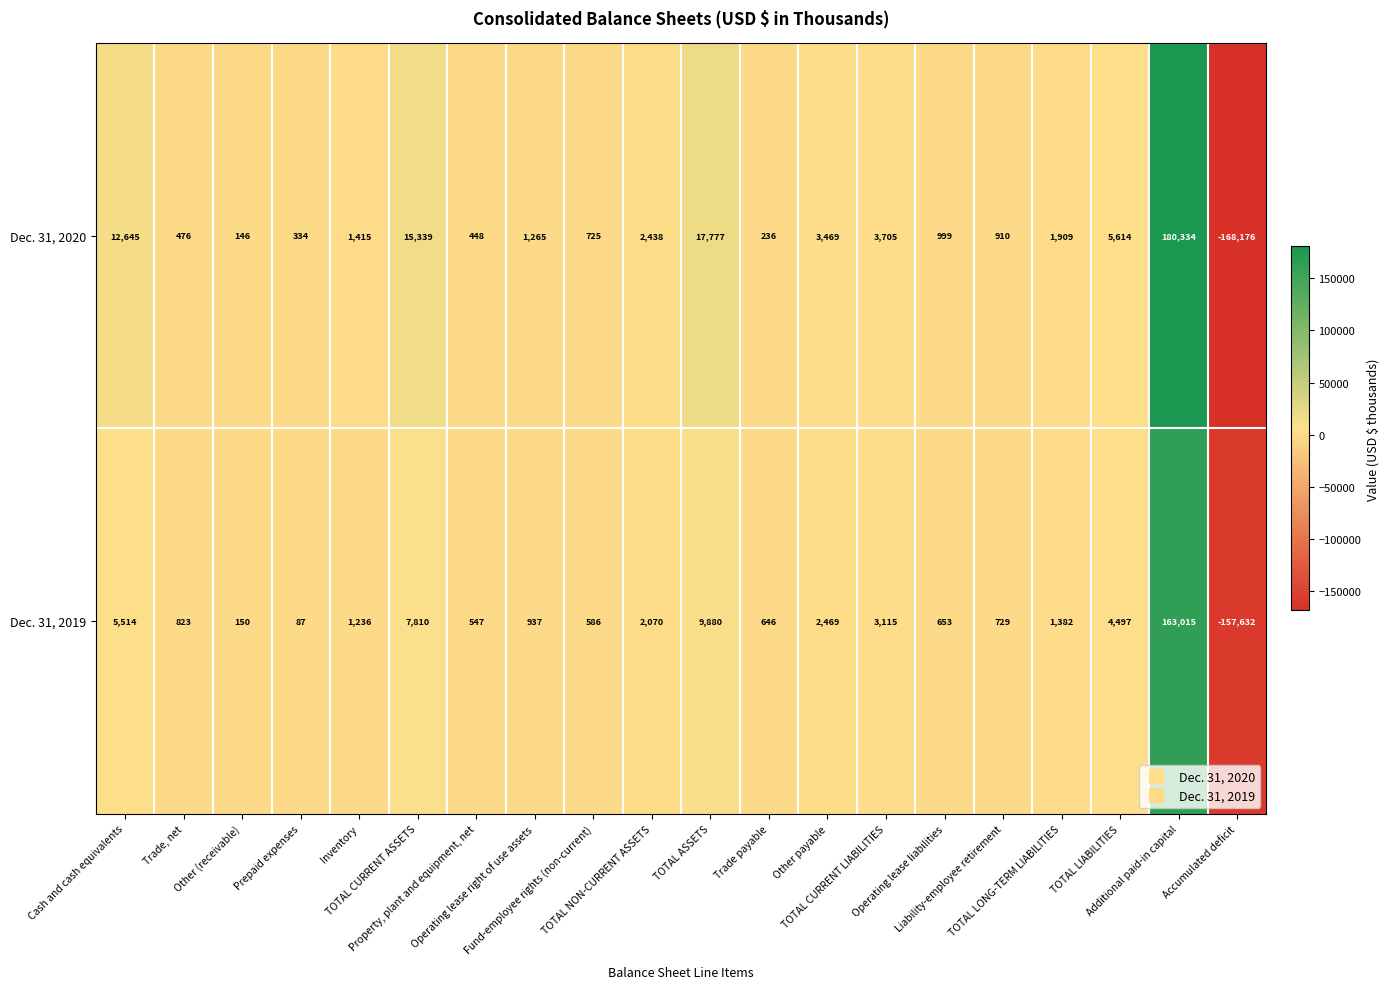

Which series has the largest range (max minus min)?

Dec. 31, 2020